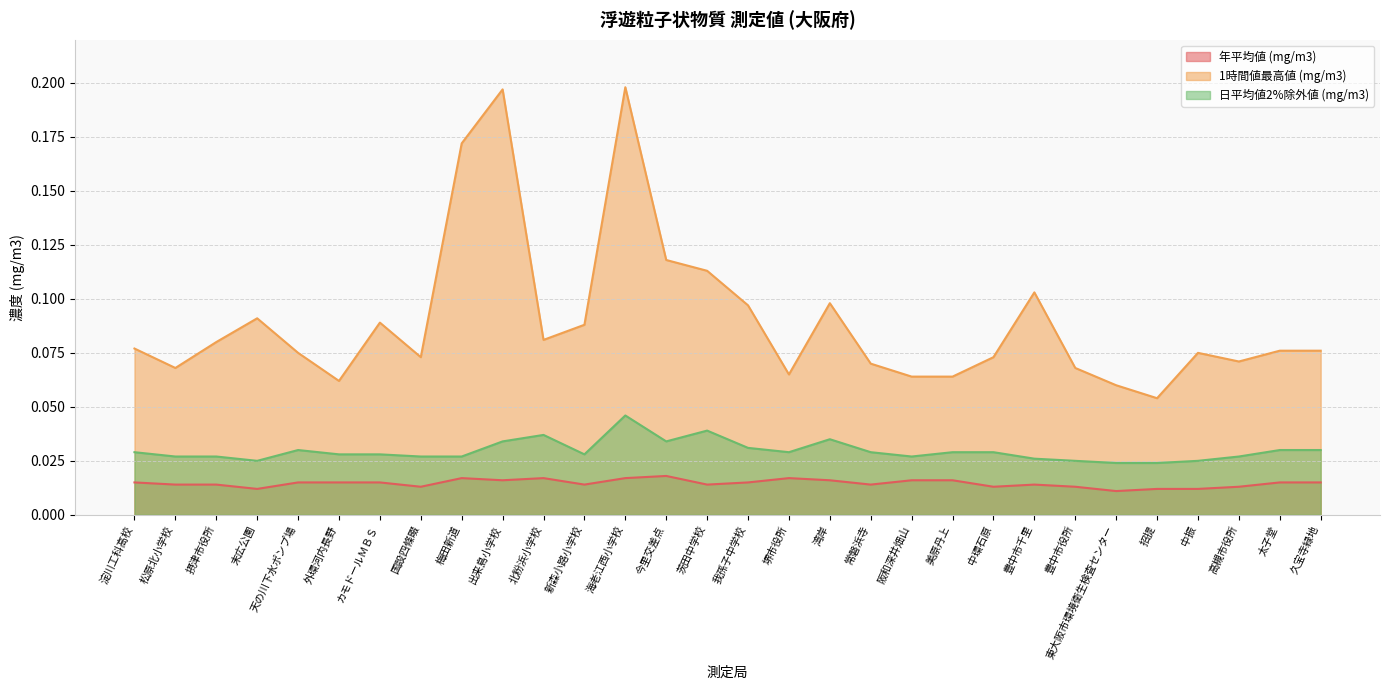

What is the average value of the 1時間値最高値 (mg/m3) series?

0.1